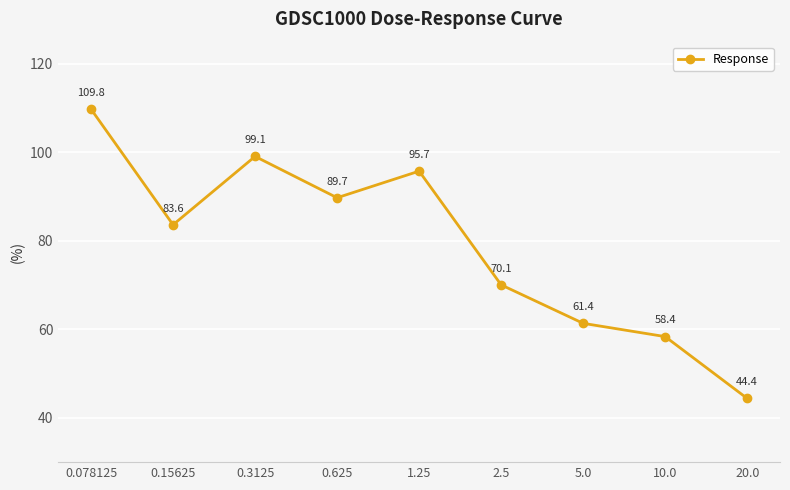

What is the ratio of the value at 0.625 to the value at 5.0?

1.5